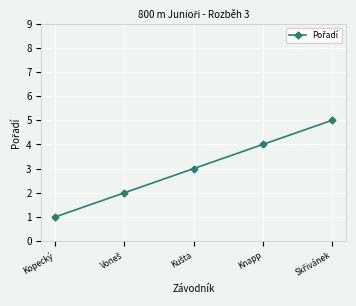

True or false: the data has more than 2 interior local peaks.

False